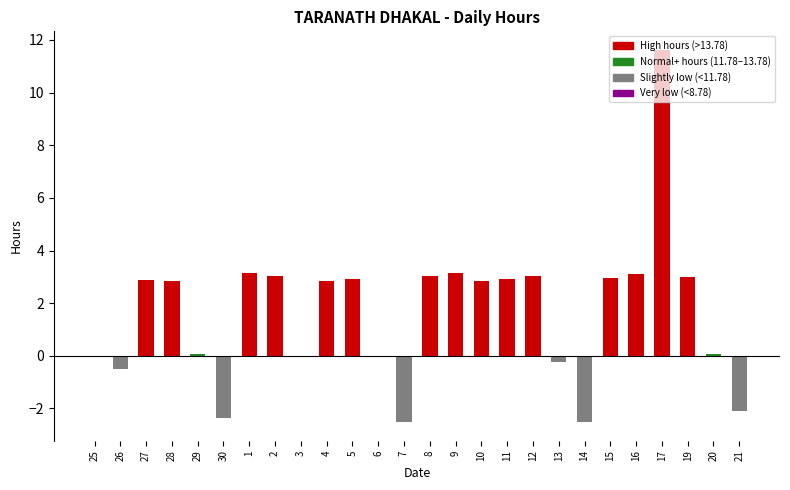

Which label corresponds to the largest value in the chart?

17